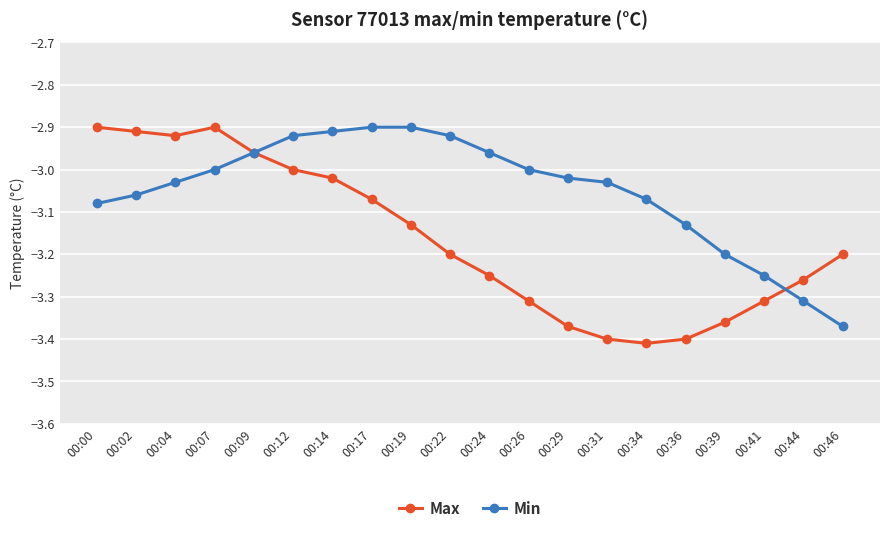

What are all the series names shown in the legend?

Max, Min